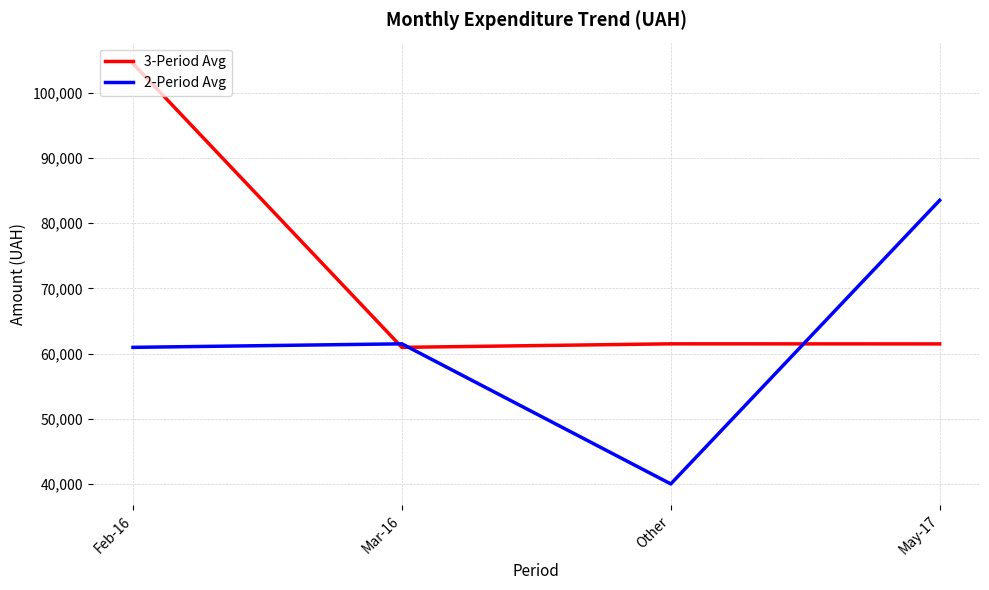

Between Feb-16 and Other, which series saw the biggest shift?

3-Period Avg